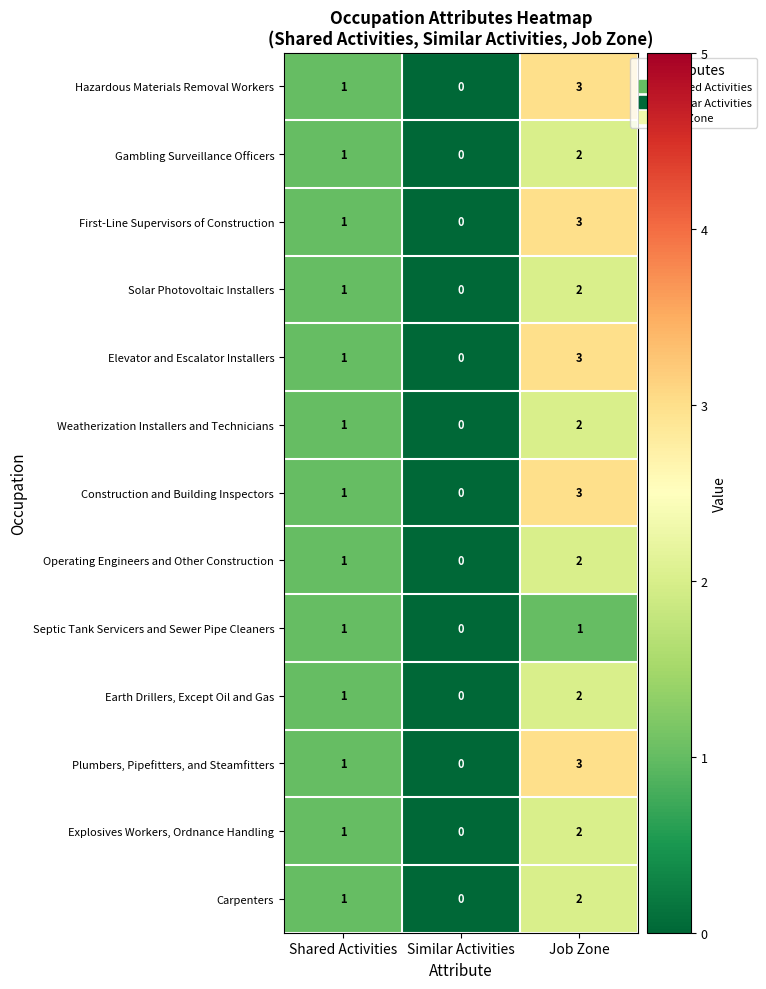

What is the sum of all Explosives Workers, Ordnance Handling values?

3